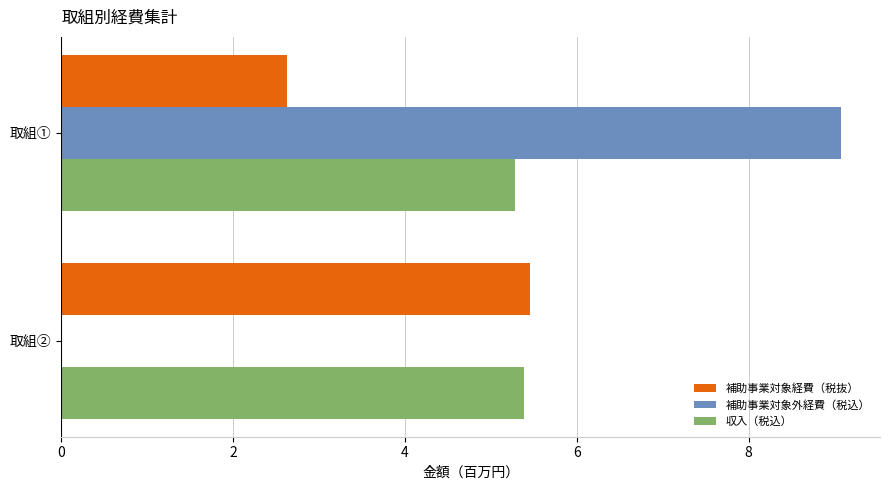

What is the maximum value for 補助事業対象外経費（税込）?

9.1